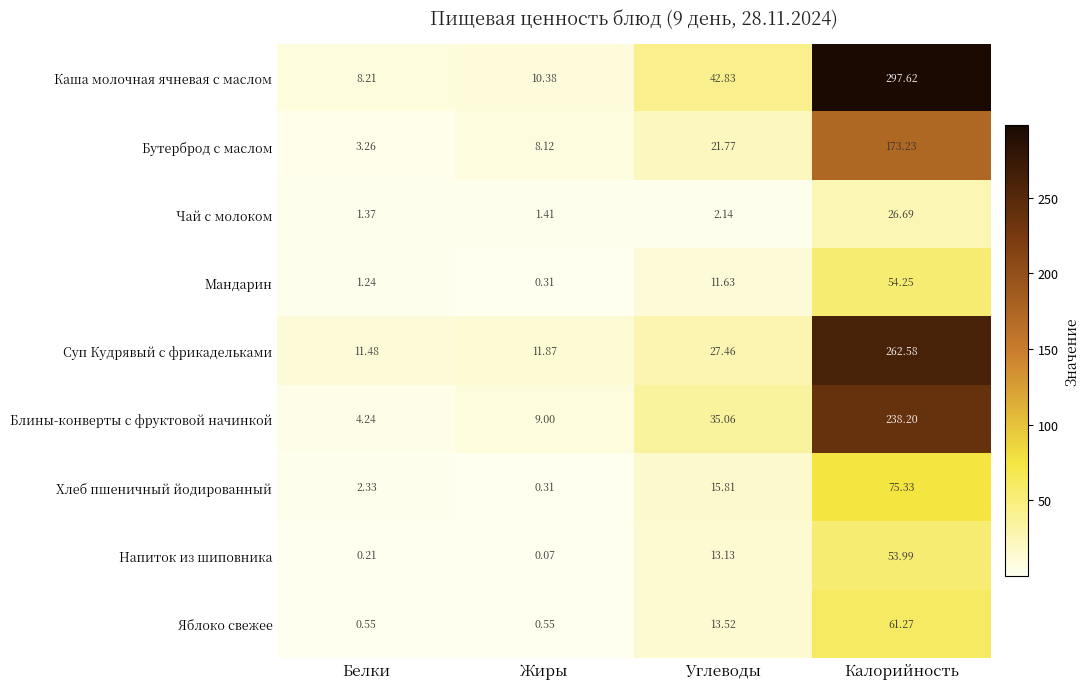

At which label does Суп Кудрявый с фрикадельками first exceed 27?

Углеводы